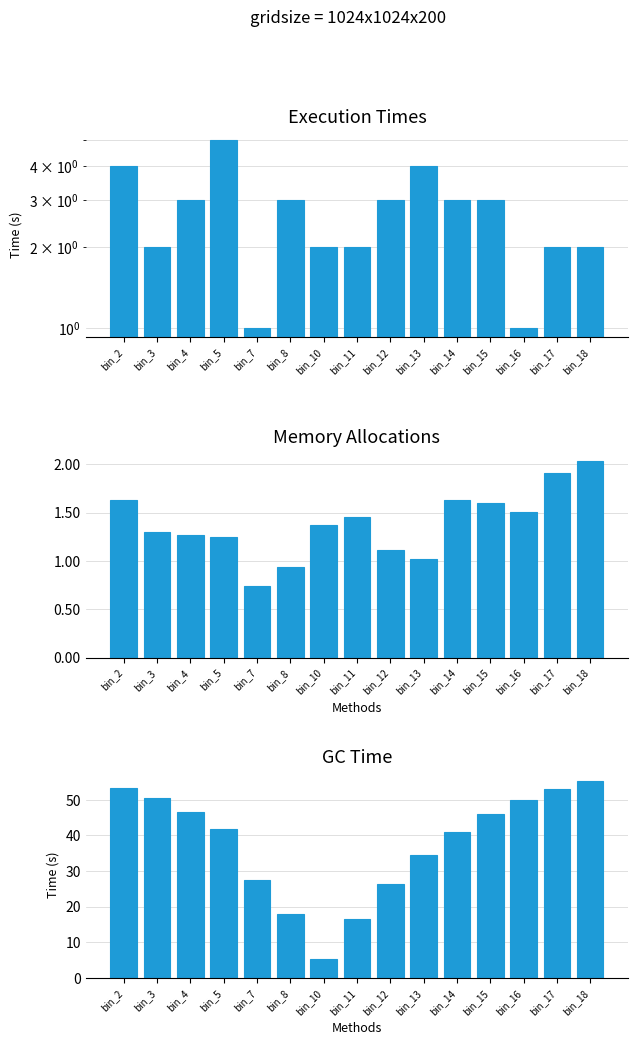

Reading left to right, what are all the values shown in this chart?

count per satz_bin: bin_2=4.0	bin_3=2.0	bin_4=3.0	bin_5=5.0	bin_7=1.0	bin_8=3.0	bin_10=2.0	bin_11=2.0	bin_12=3.0	bin_13=4.0	bin_14=3.0	bin_15=3.0	bin_16=1.0	bin_17=2.0	bin_18=2.0
mean dnbrad: bin_2=1.6	bin_3=1.3	bin_4=1.3	bin_5=1.2	bin_7=0.7	bin_8=0.9	bin_10=1.4	bin_11=1.5	bin_12=1.1	bin_13=1.0	bin_14=1.6	bin_15=1.6	bin_16=1.5	bin_17=1.9	bin_18=2.0
mean scan_angle: bin_2=53.4	bin_3=50.4	bin_4=46.7	bin_5=41.8	bin_7=27.6	bin_8=18.0	bin_10=5.1	bin_11=16.5	bin_12=26.3	bin_13=34.6	bin_14=40.9	bin_15=46.0	bin_16=49.9	bin_17=52.9	bin_18=55.3